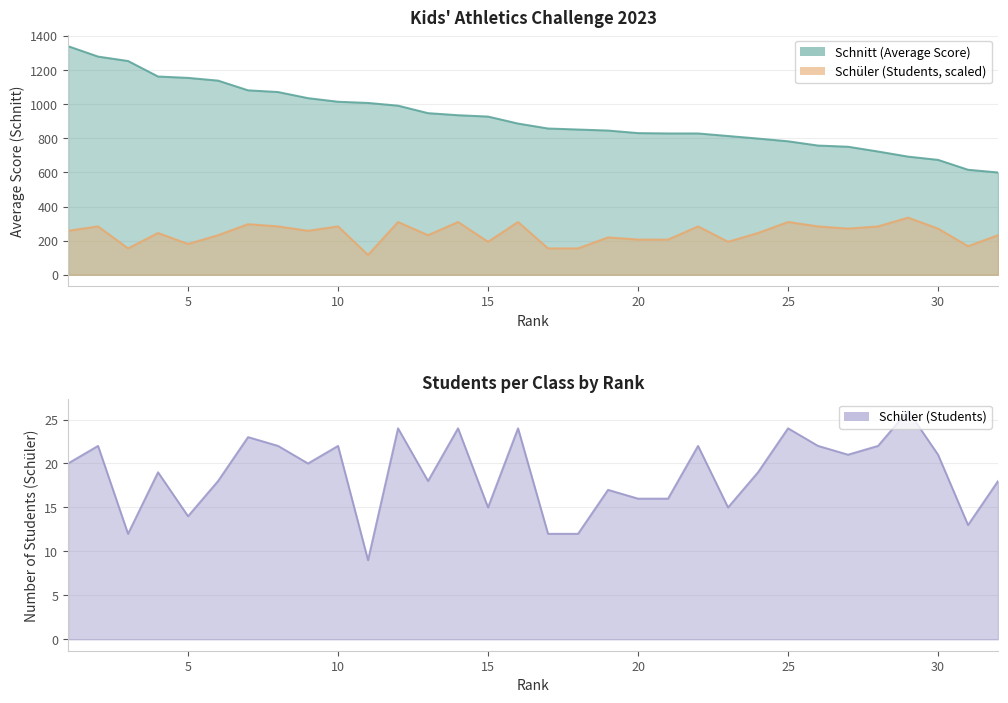

Rank the series by their average value, from highest to lowest.

Schnitt (Average Score), Schüler (Students)